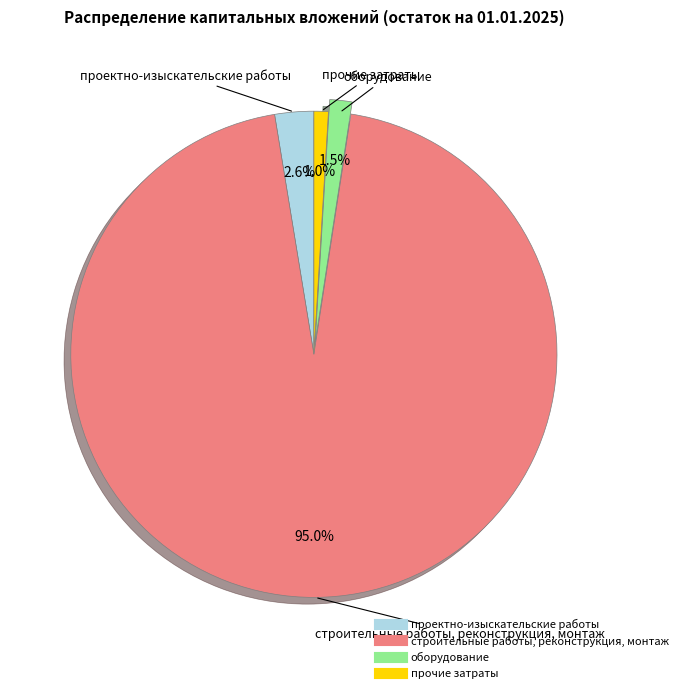

Count the number of slices in the pie.

4